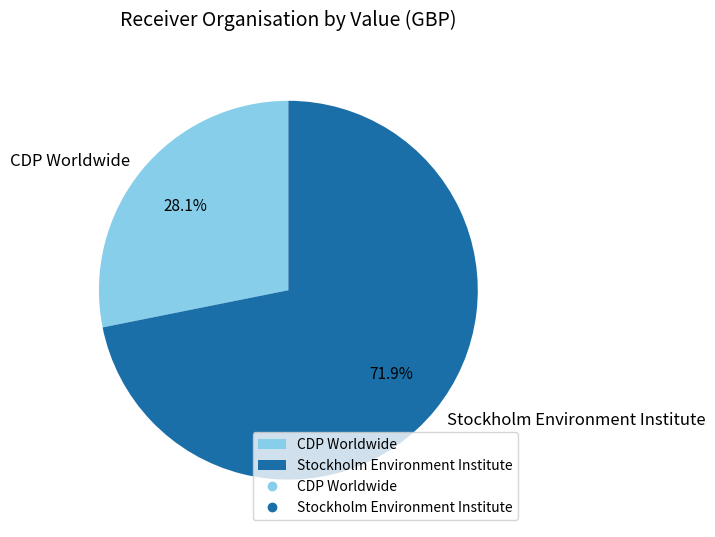

Which category has the biggest portion of the pie?

Stockholm Environment Institute